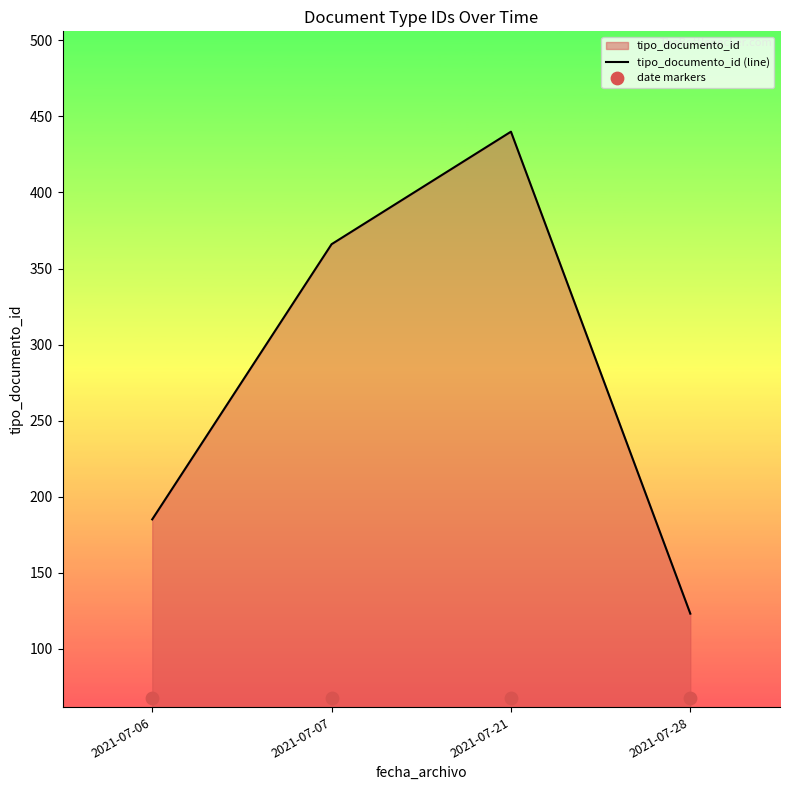

Which series contains the highest Y value?

tipo_documento_id (line)